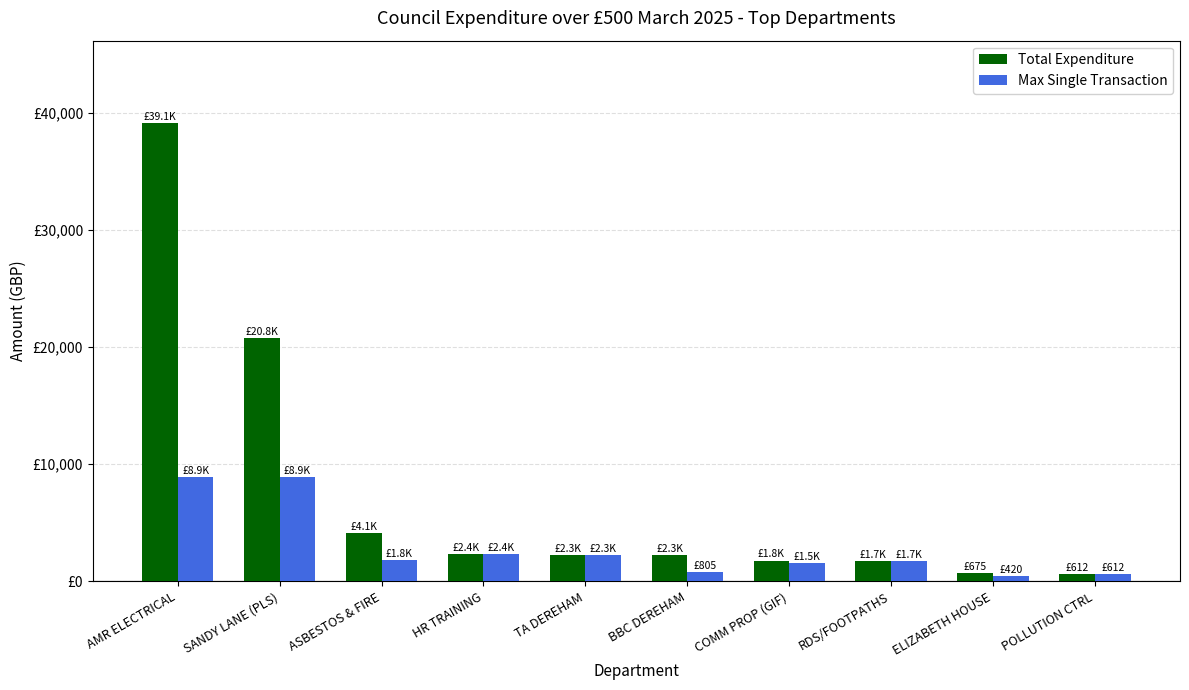

True or false: Max Single Transaction has a value of 1582.7 at HR TRAINING.

False